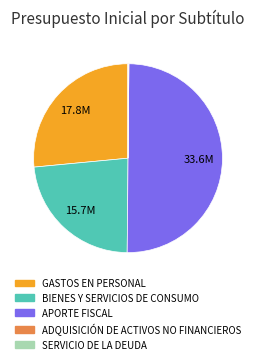

Is it true that BIENES Y SERVICIOS DE CONSUMO is 23% of the pie?

True